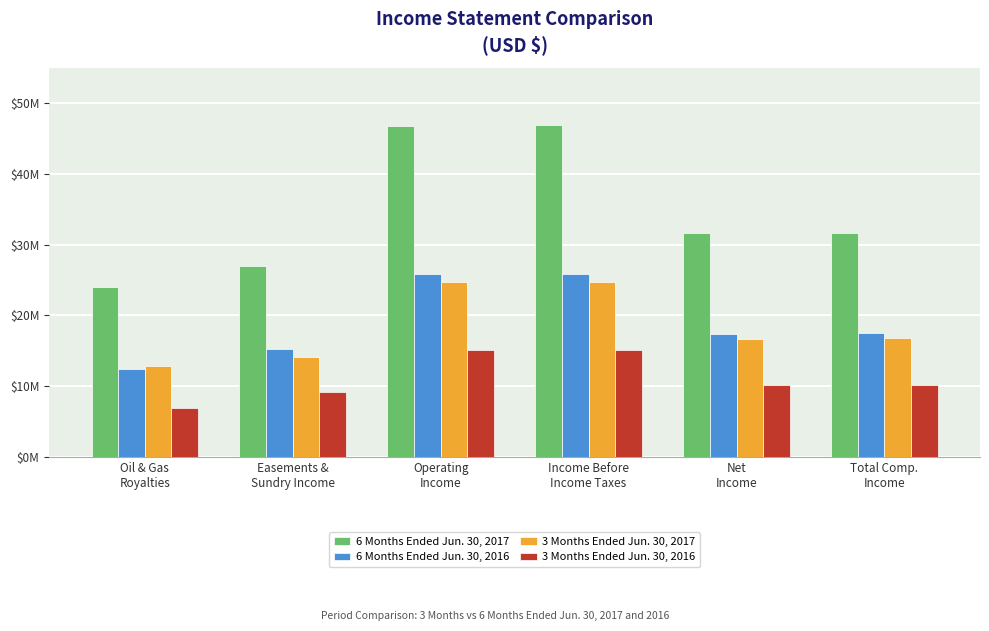

Is the value of 6 Months Ended Jun. 30, 2016 at Easements &
Sundry Income greater than the value of 6 Months Ended Jun. 30, 2017 at Total Comp.
Income?

No